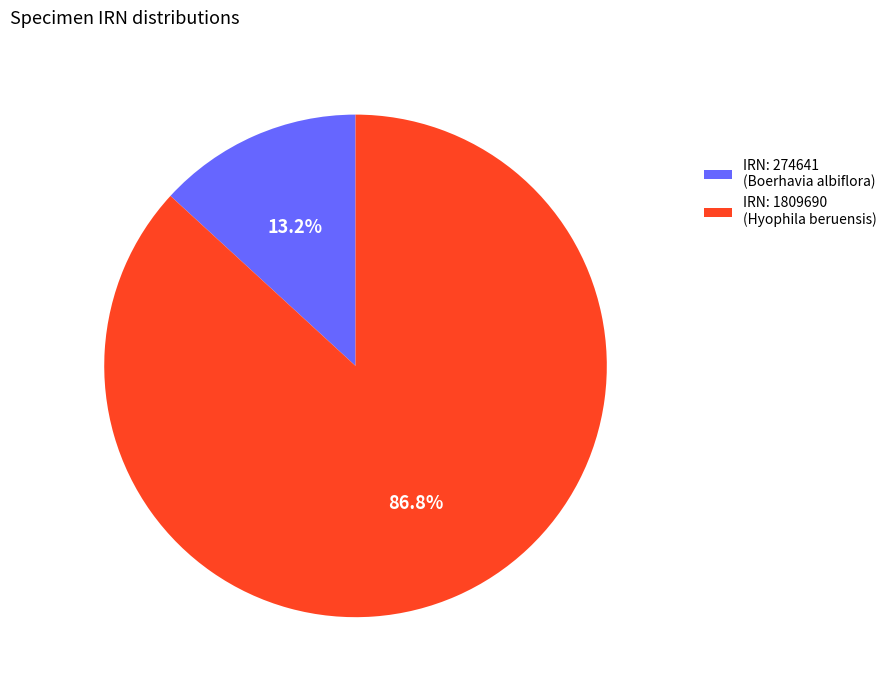

What is the largest slice in the pie chart?

IRN: 1809690 (Hyophila beruensis)